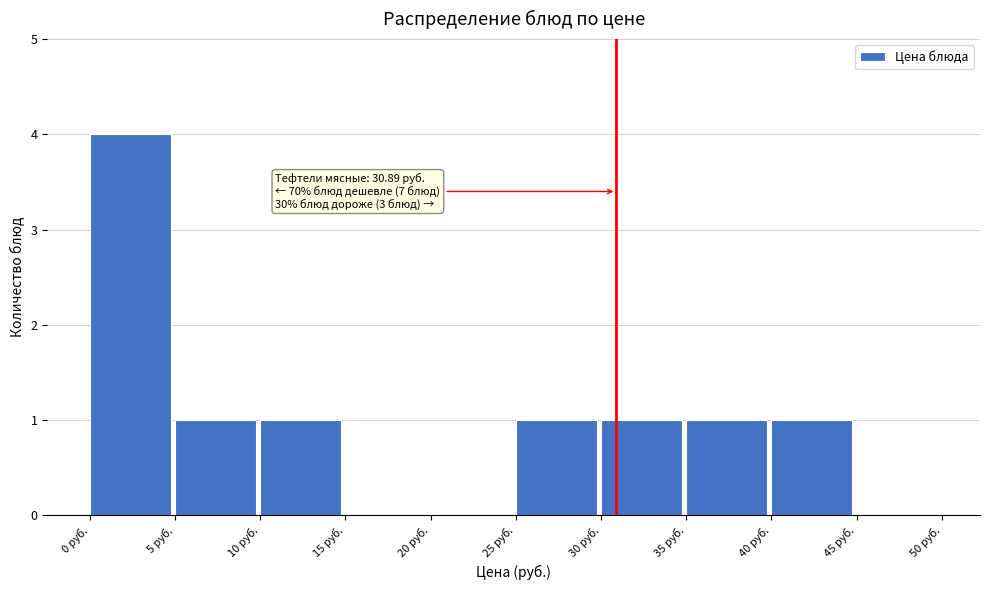

Which range on the x-axis has the tallest bar?

0 to 5